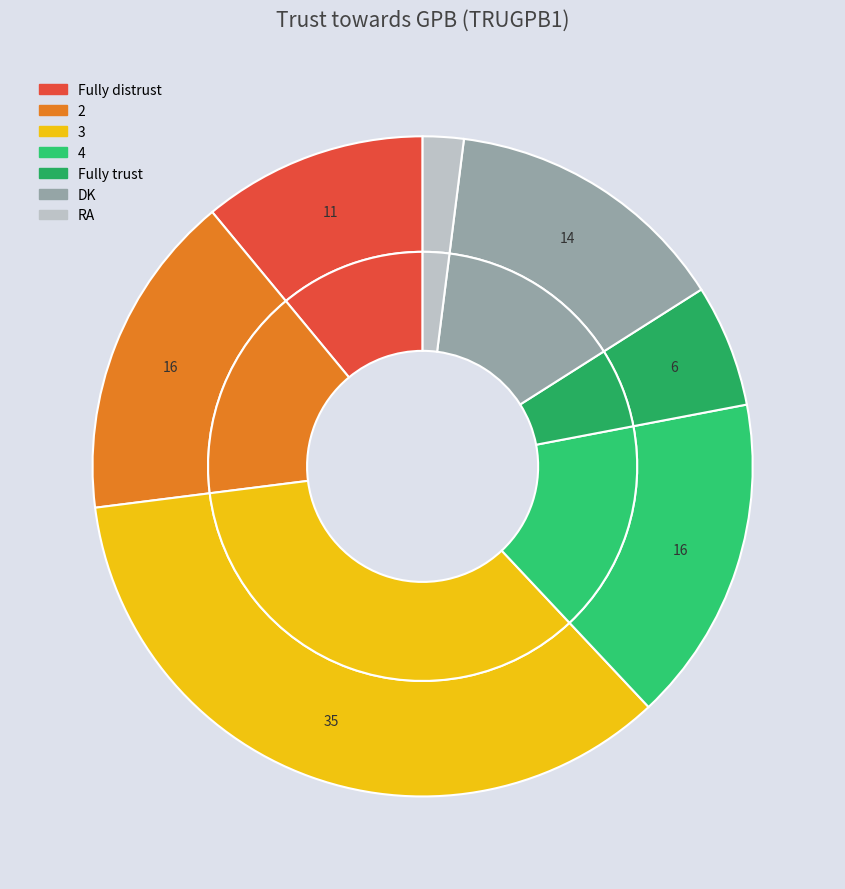

How many slices are in this pie chart?

7